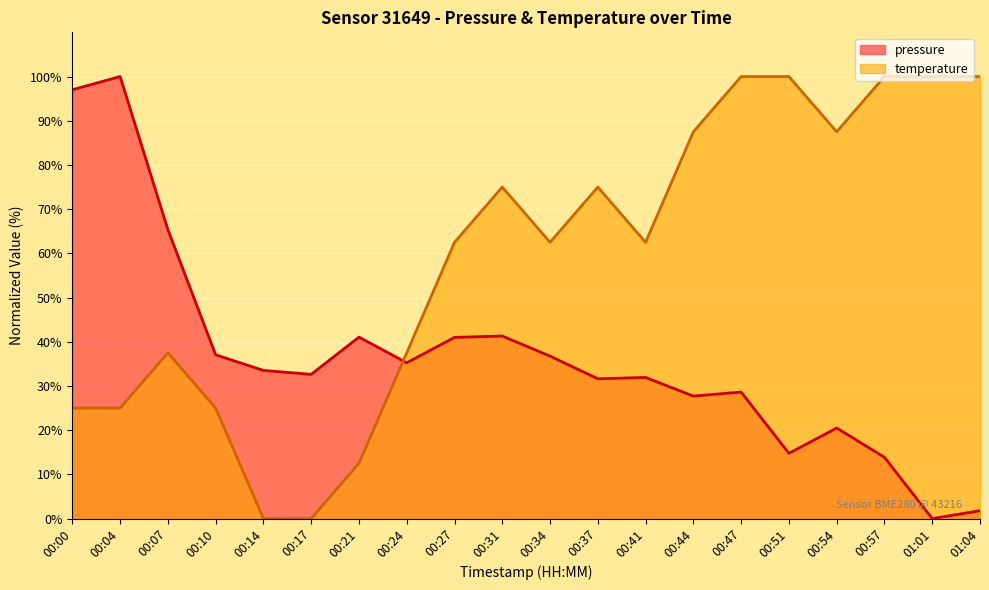

What are all the series names shown in the legend?

pressure, temperature